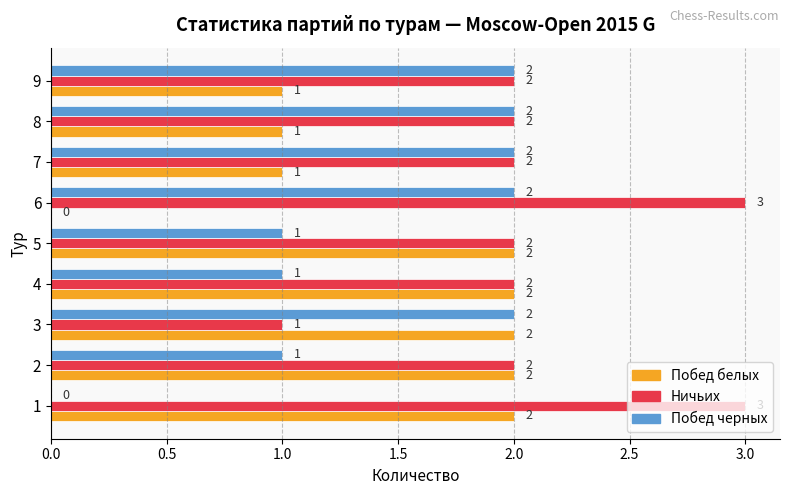

What is the sum of the Побед белых values at 7 and 4?

3